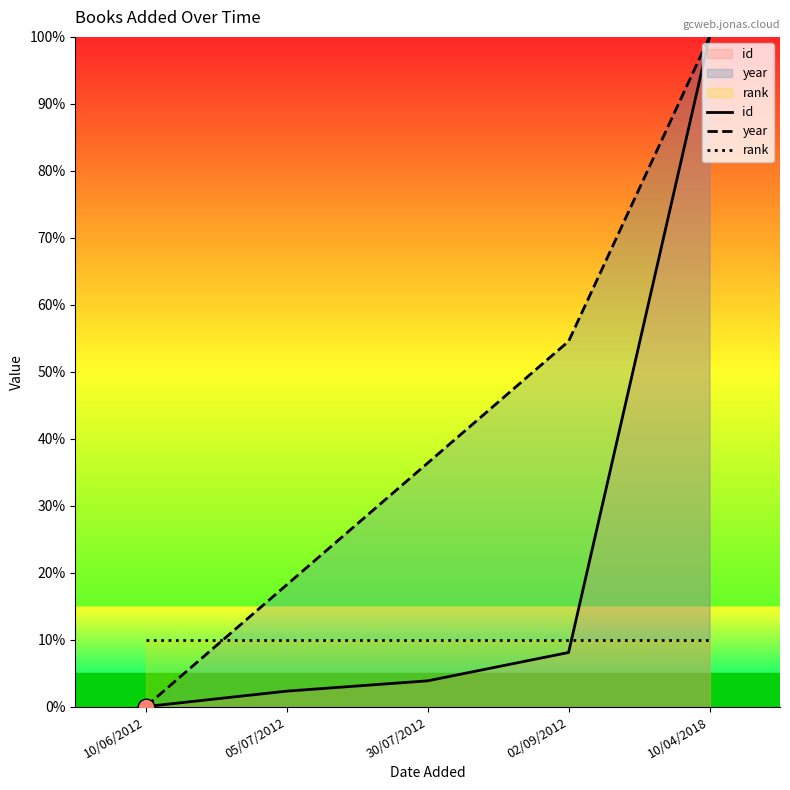

What is the difference between the maximum and minimum values in the id series?

100.0